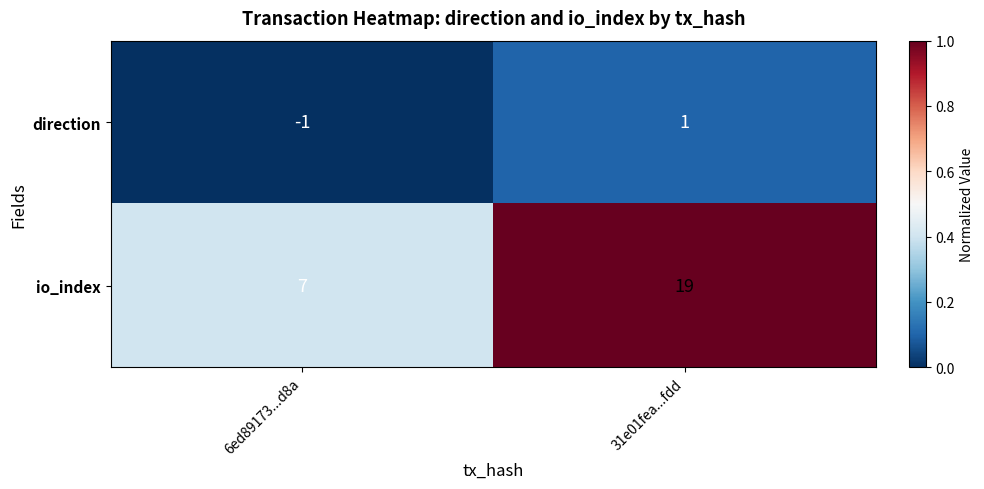

The direction series shows 1 at 31e01fea...fdd. True or false?

True